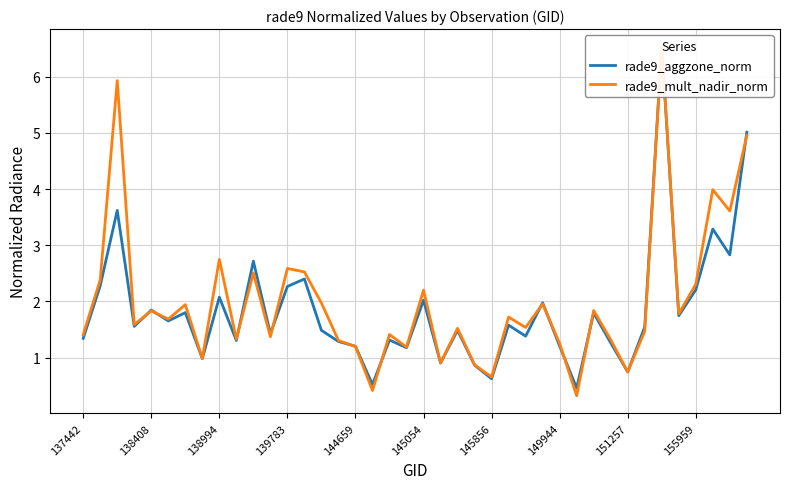

Rank the series by their maximum value, from highest to lowest.

rade9_aggzone_norm, rade9_mult_nadir_norm